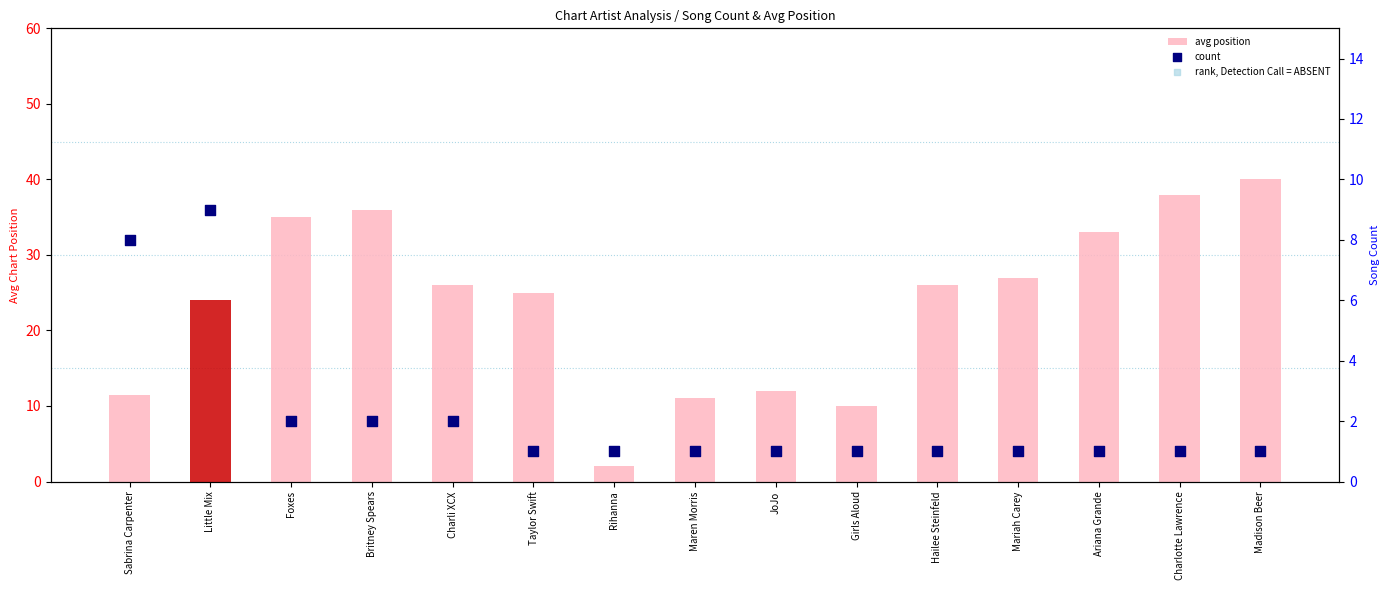

Which series has the widest spread of Y values?

rank, Detection Call = ABSENT